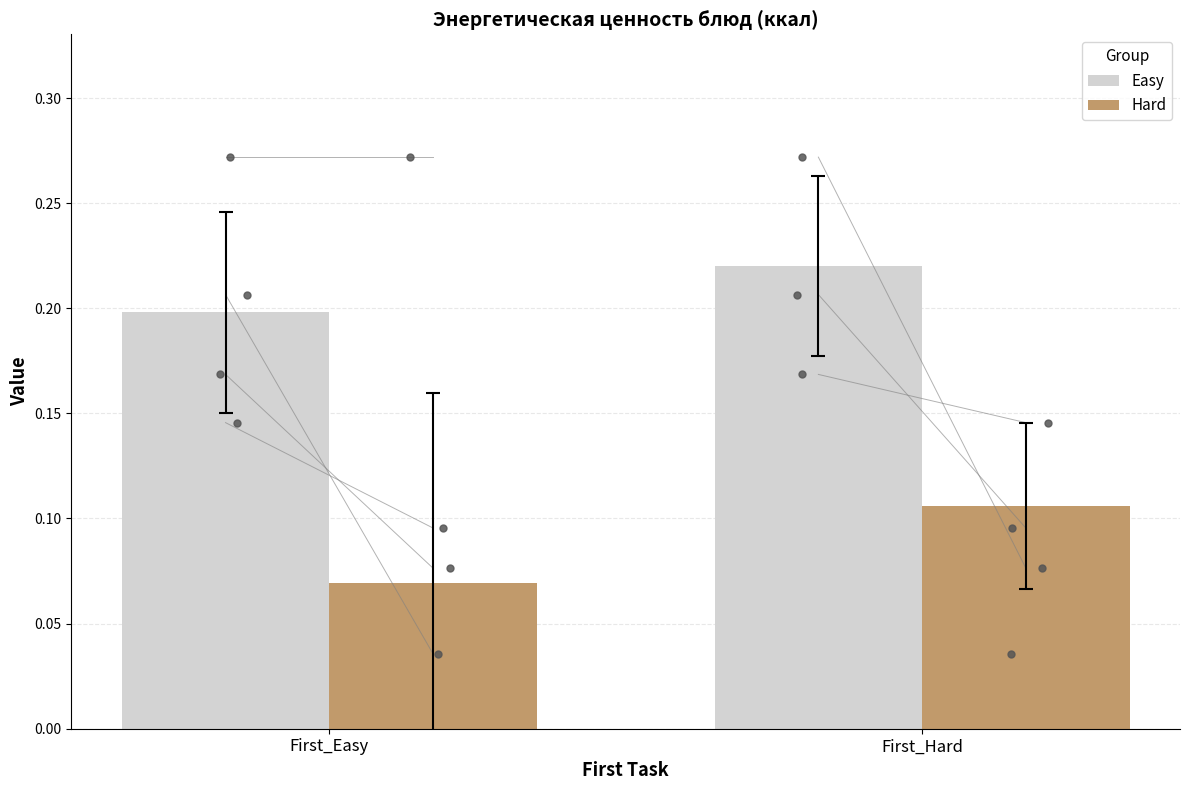

Which series reaches the minimum Y coordinate?

Hard